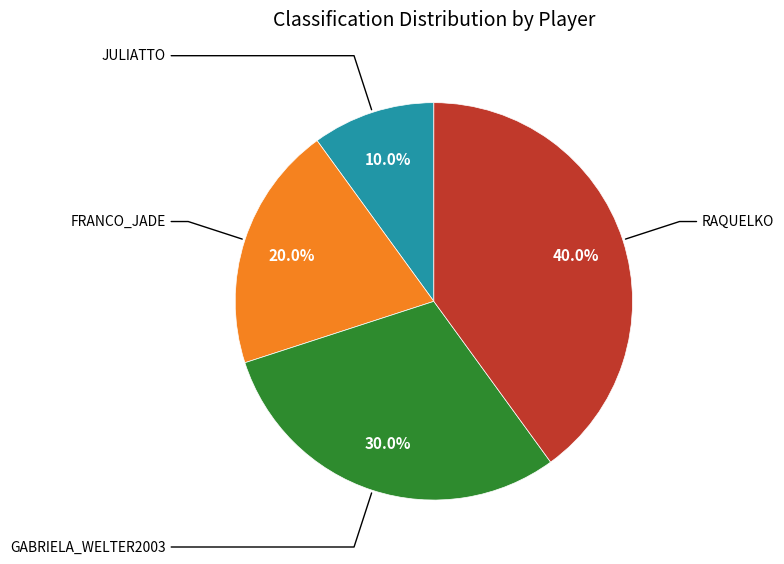

Is there a majority slice in this chart?

No